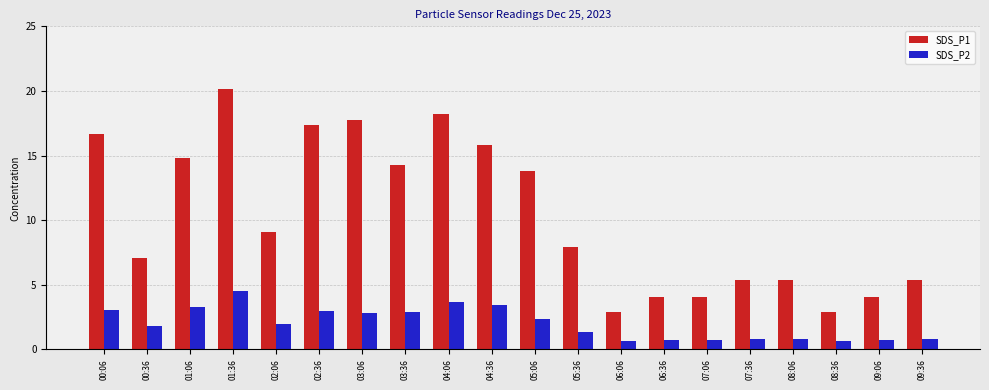

At which category is the sum across all series the highest?

01:36